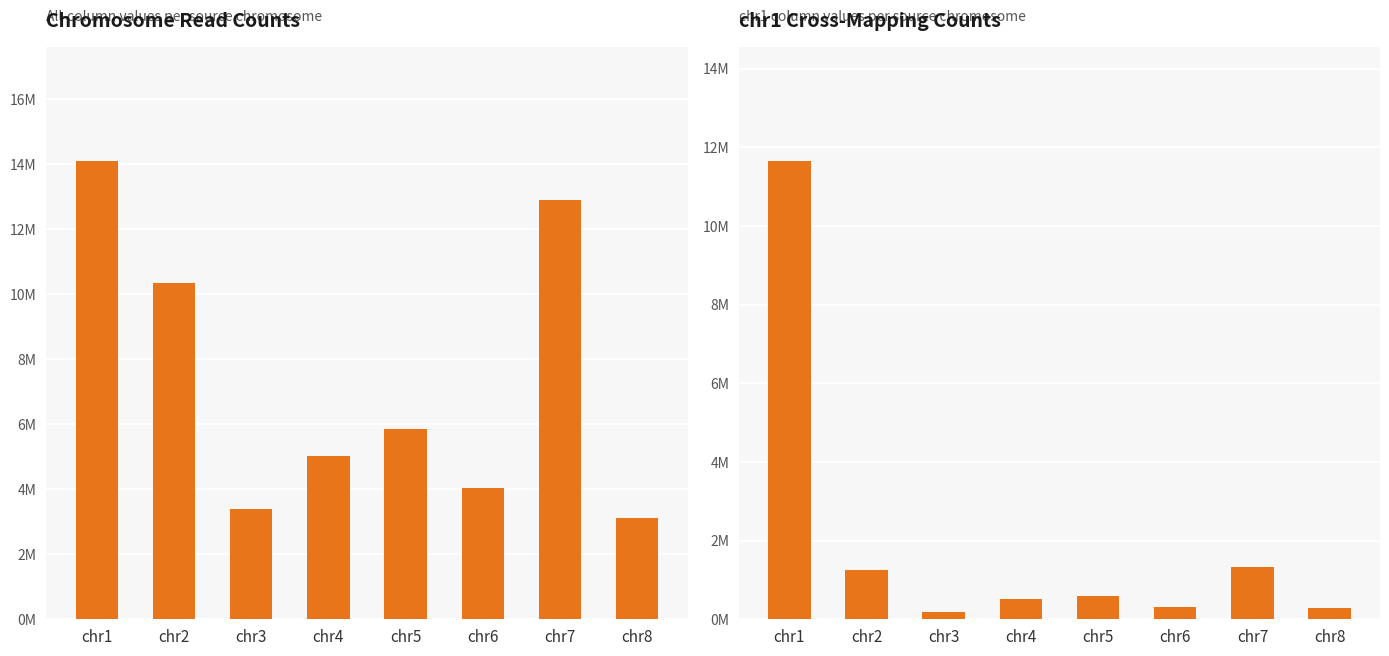

Which category has the highest value across all series?

chr1